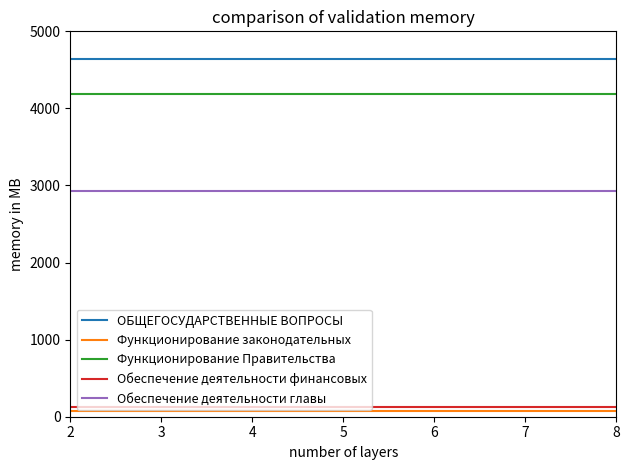

What is the lowest value of the Обеспечение деятельности главы series?

2923.2